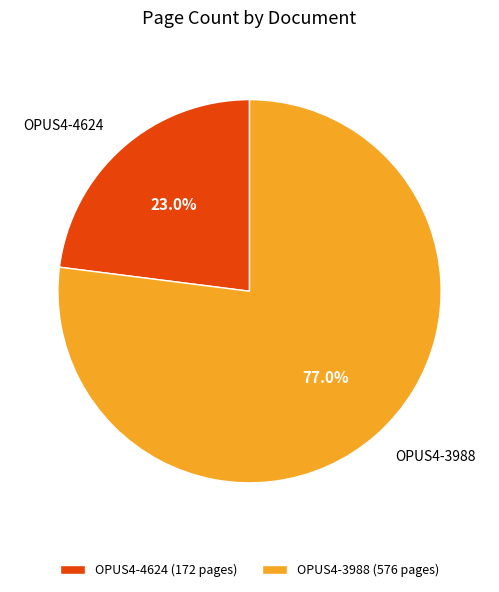

Rank the categories by value from lowest to highest.

OPUS4-4624, OPUS4-3988